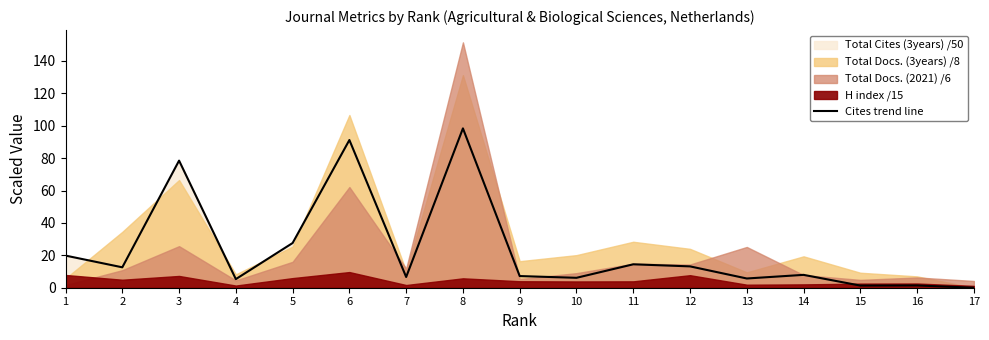

How many interior local peaks (higher than both neighbors) does the data have?

6